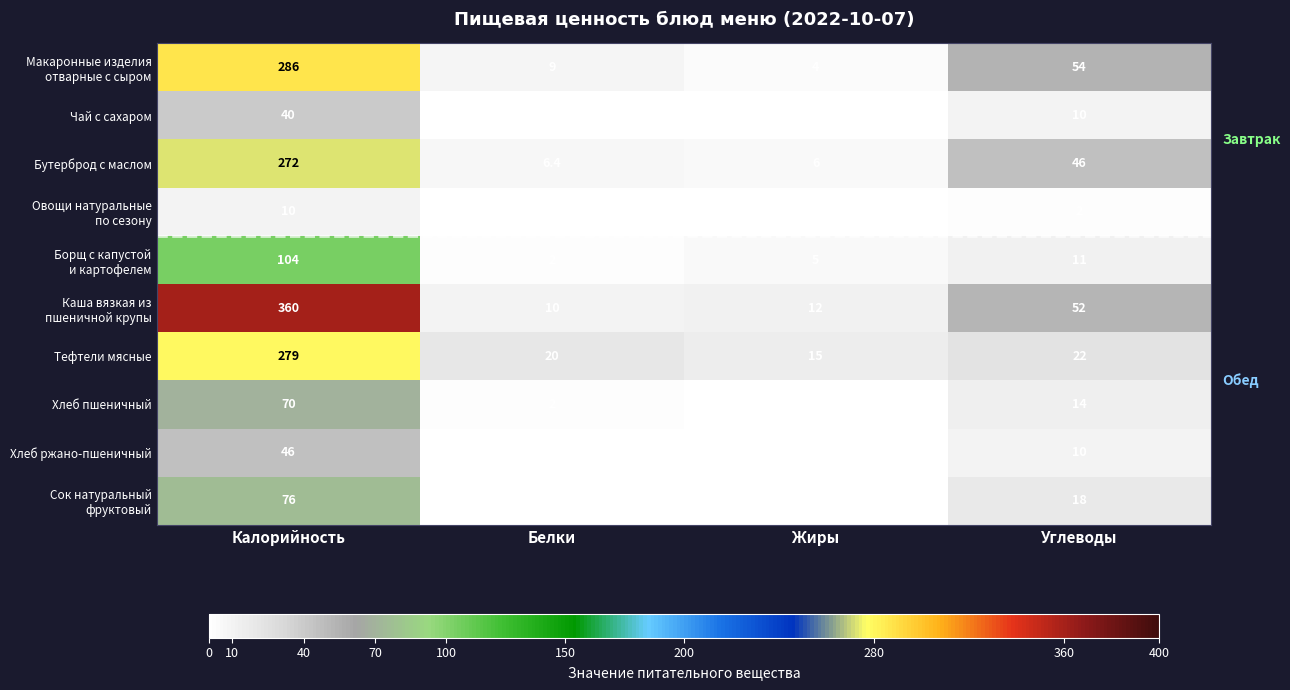

Count the Чай с сахаром values in the range 0 to 40.

4